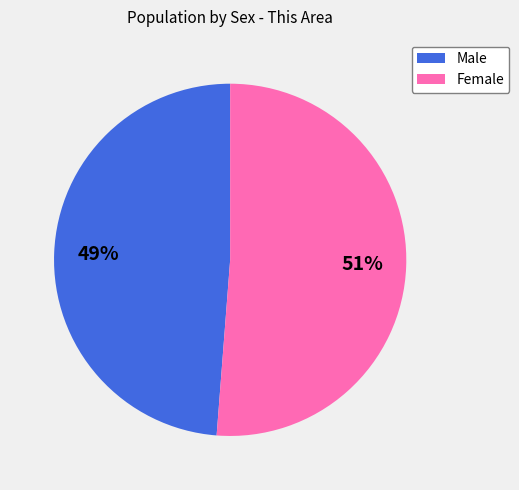

Do Male and Female together represent more than half of the pie?

Yes